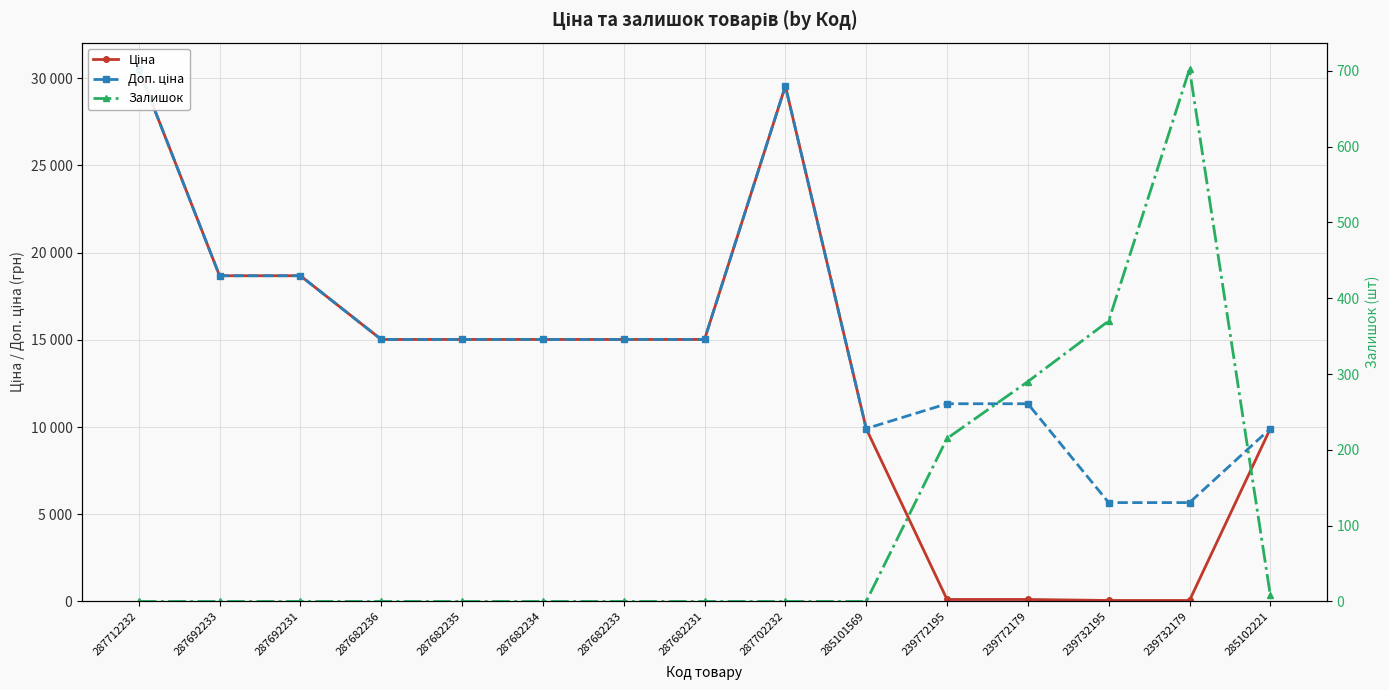

How many categories are shown in the chart?

15